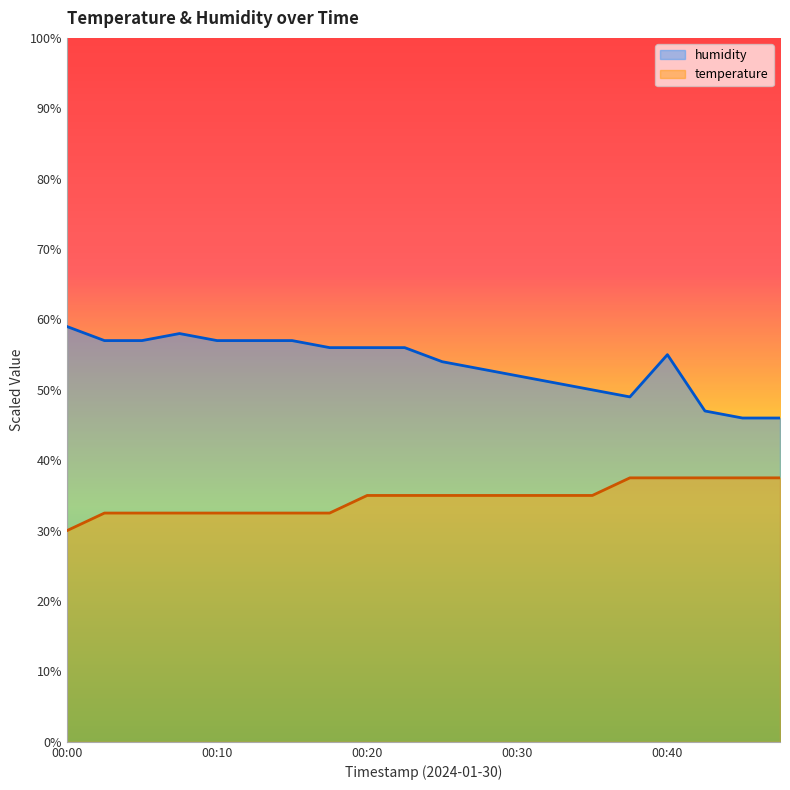

Which series has the largest total across all categories?

humidity